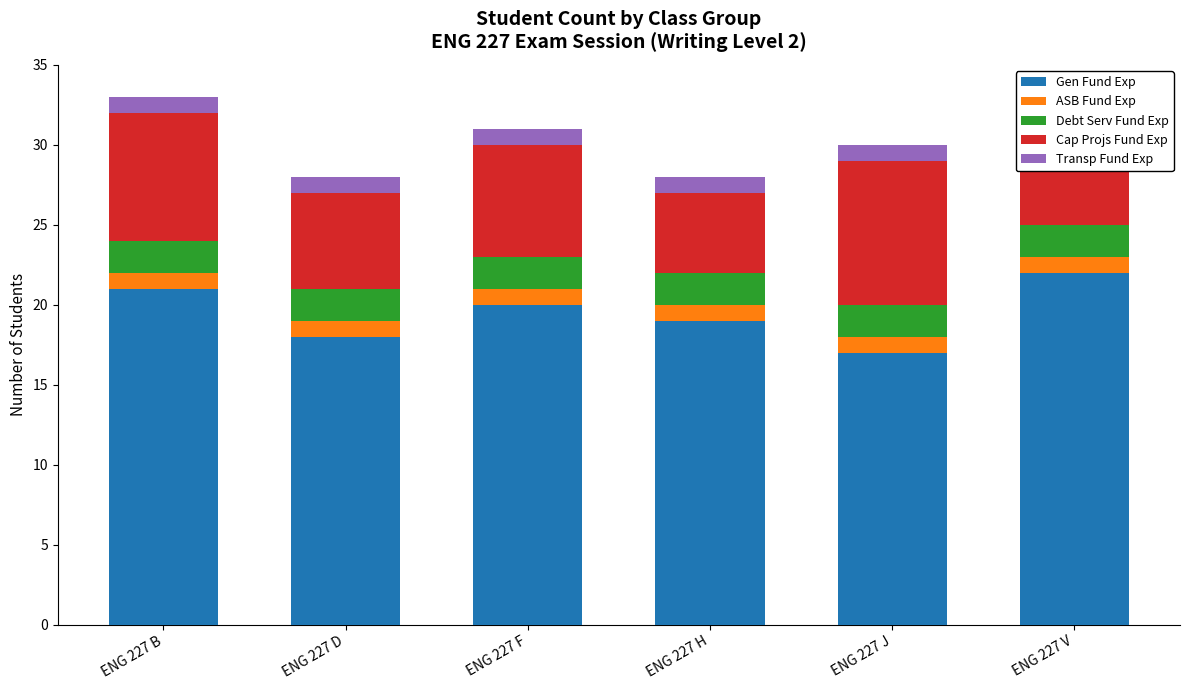

At which label is Cap Projs Fund Exp closest to 6?

ENG 227 D